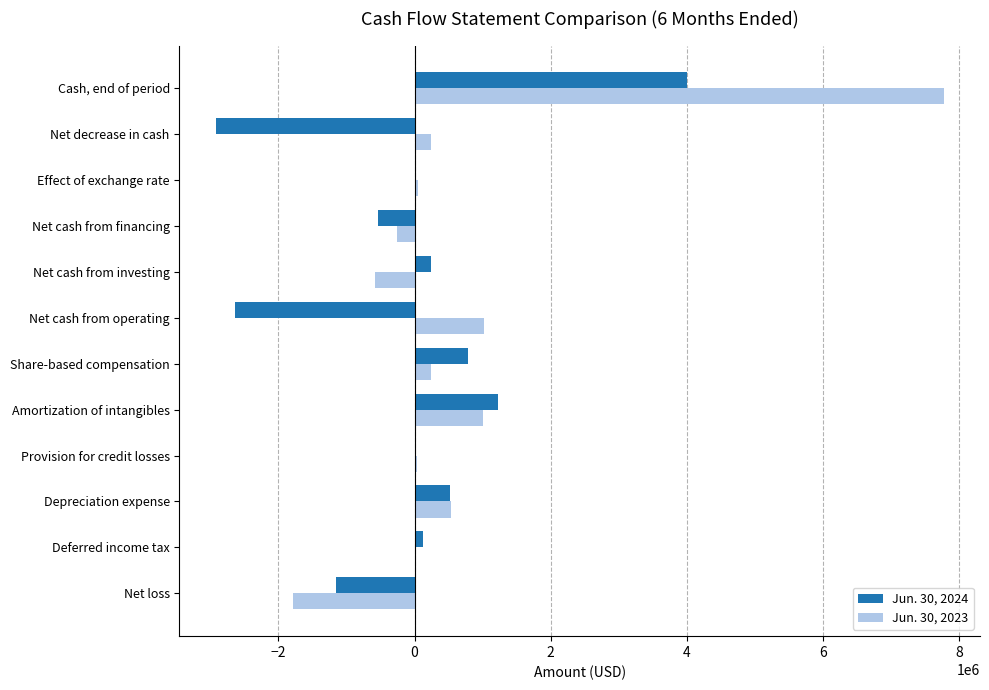

Is it true that Jun. 30, 2023 equals 532557 at Depreciation expense?

True